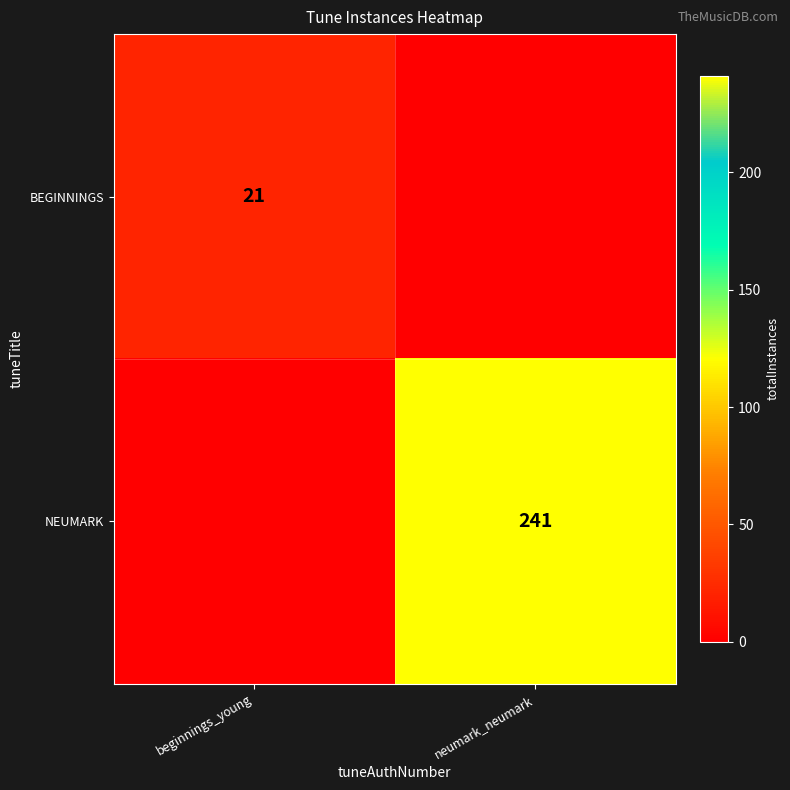

Is the value of NEUMARK at neumark_neumark greater than the value of BEGINNINGS at beginnings_young?

Yes